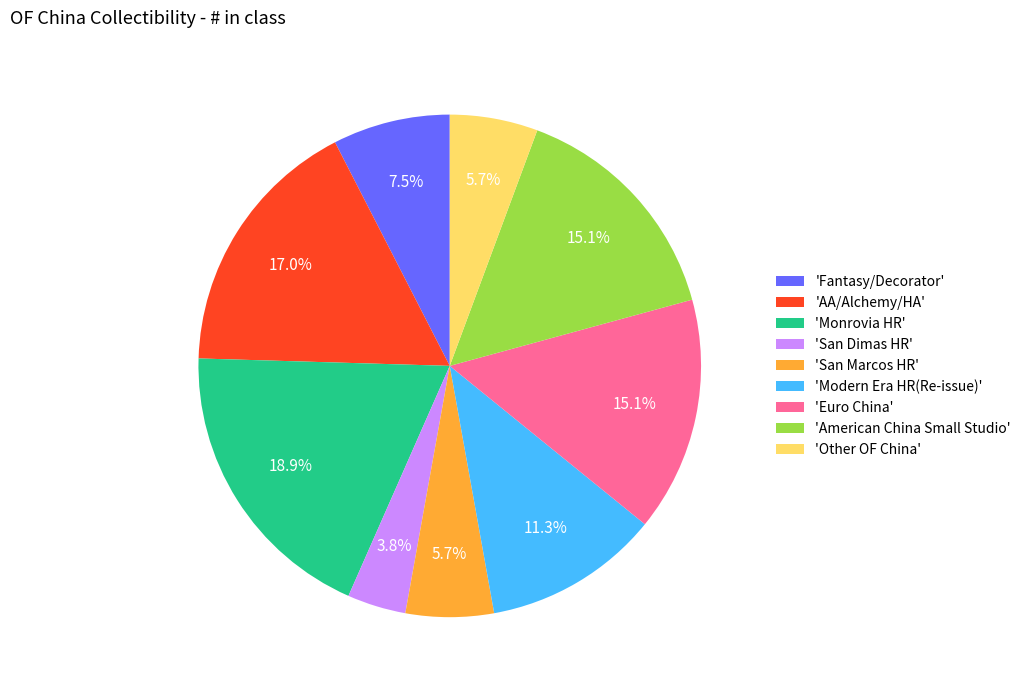

Between 'Fantasy/Decorator' and 'AA/Alchemy/HA', which is larger?

'AA/Alchemy/HA'